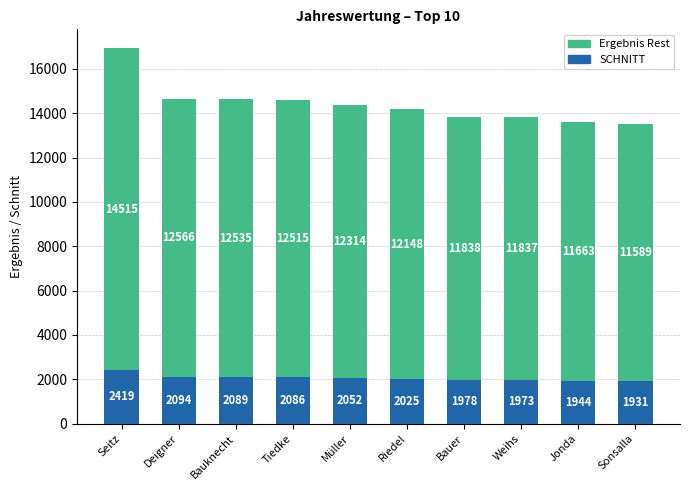

What is the total value across all series at Seitz?

16934